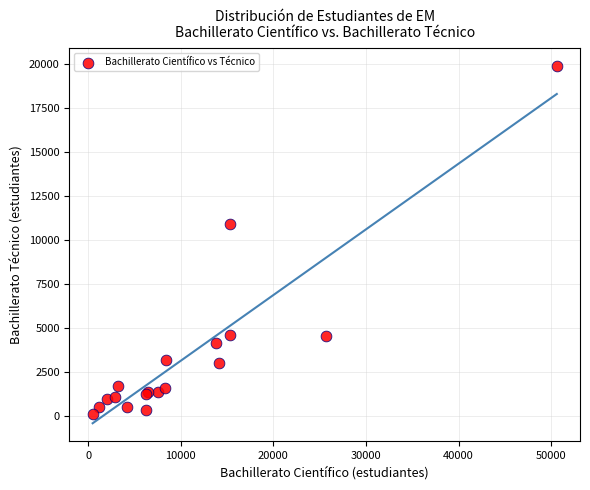

What Y value in the scatter plot is closest to 9977?

10908